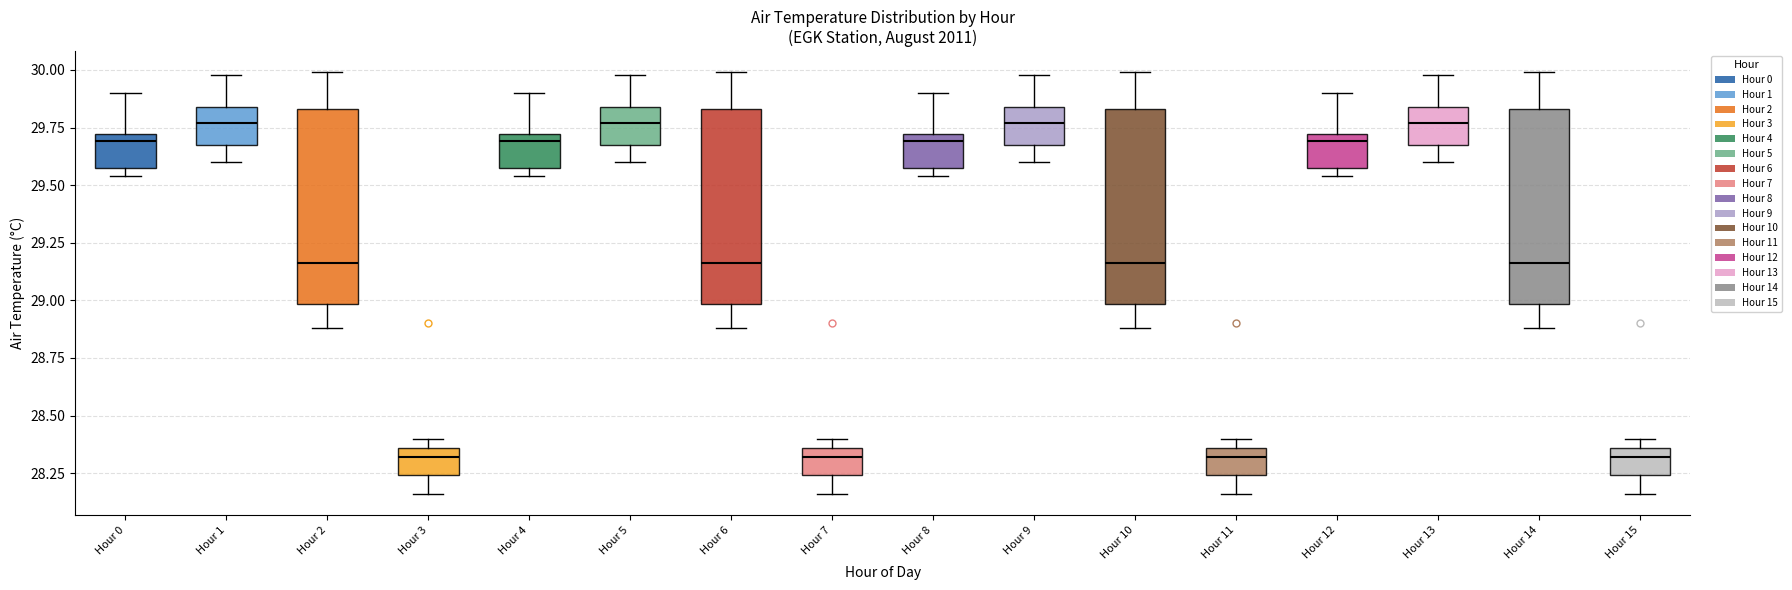

Where is the upper edge of the box for Hour 15 on the y-axis? The values are not printed on the chart, so give them approximately, as read against the axis.

28.35